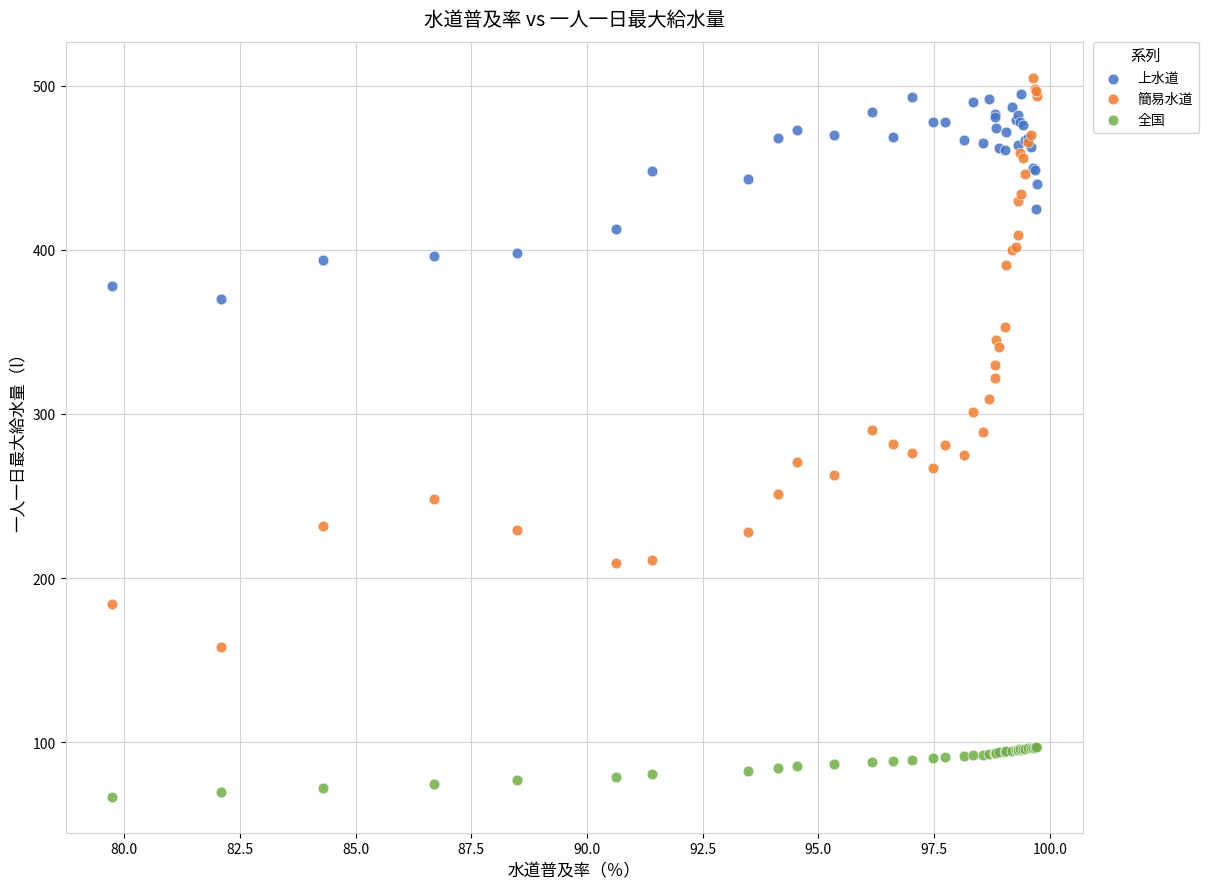

Which series has the largest Y range (max minus min)?

簡易水道